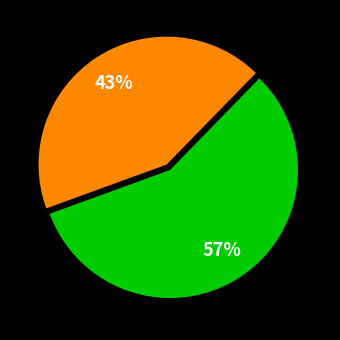

To the nearest percent, what is the average slice percentage?

50%